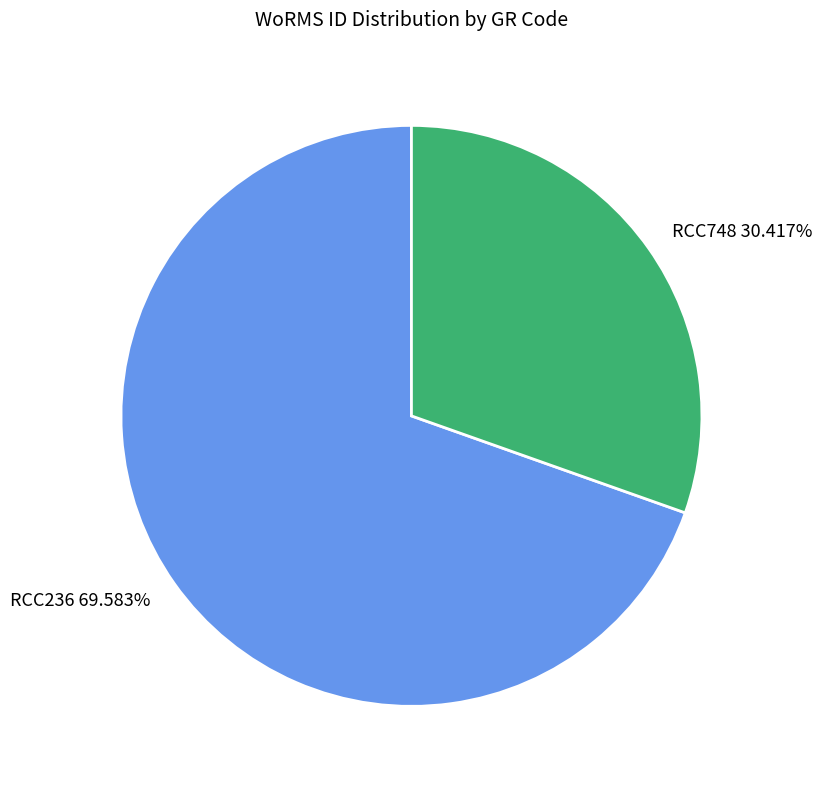

To the nearest percent, what percentage of the pie is RCC236?

70%